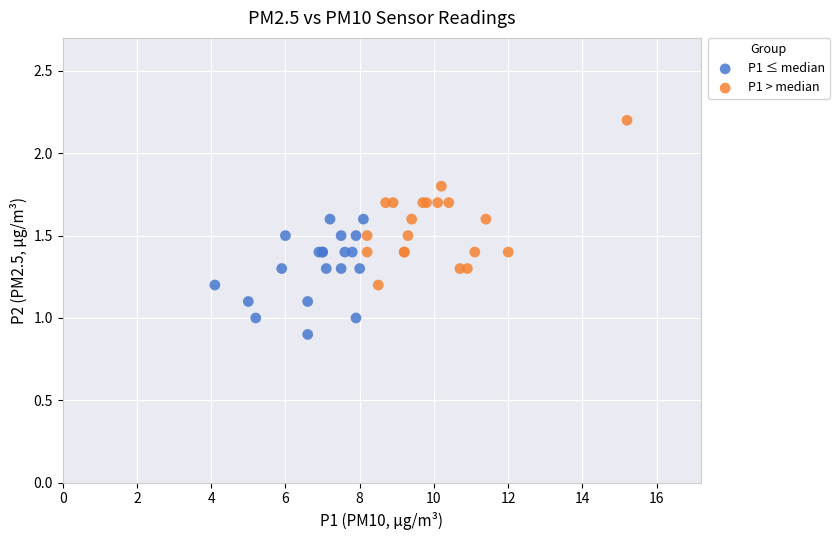

Which series contains the highest Y value?

P1 > median